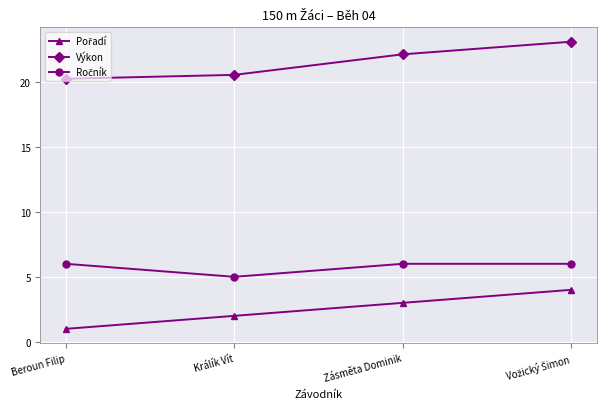

What is the sum of the Výkon values at Zásměta Dominik and Beroun Filip?

42.3